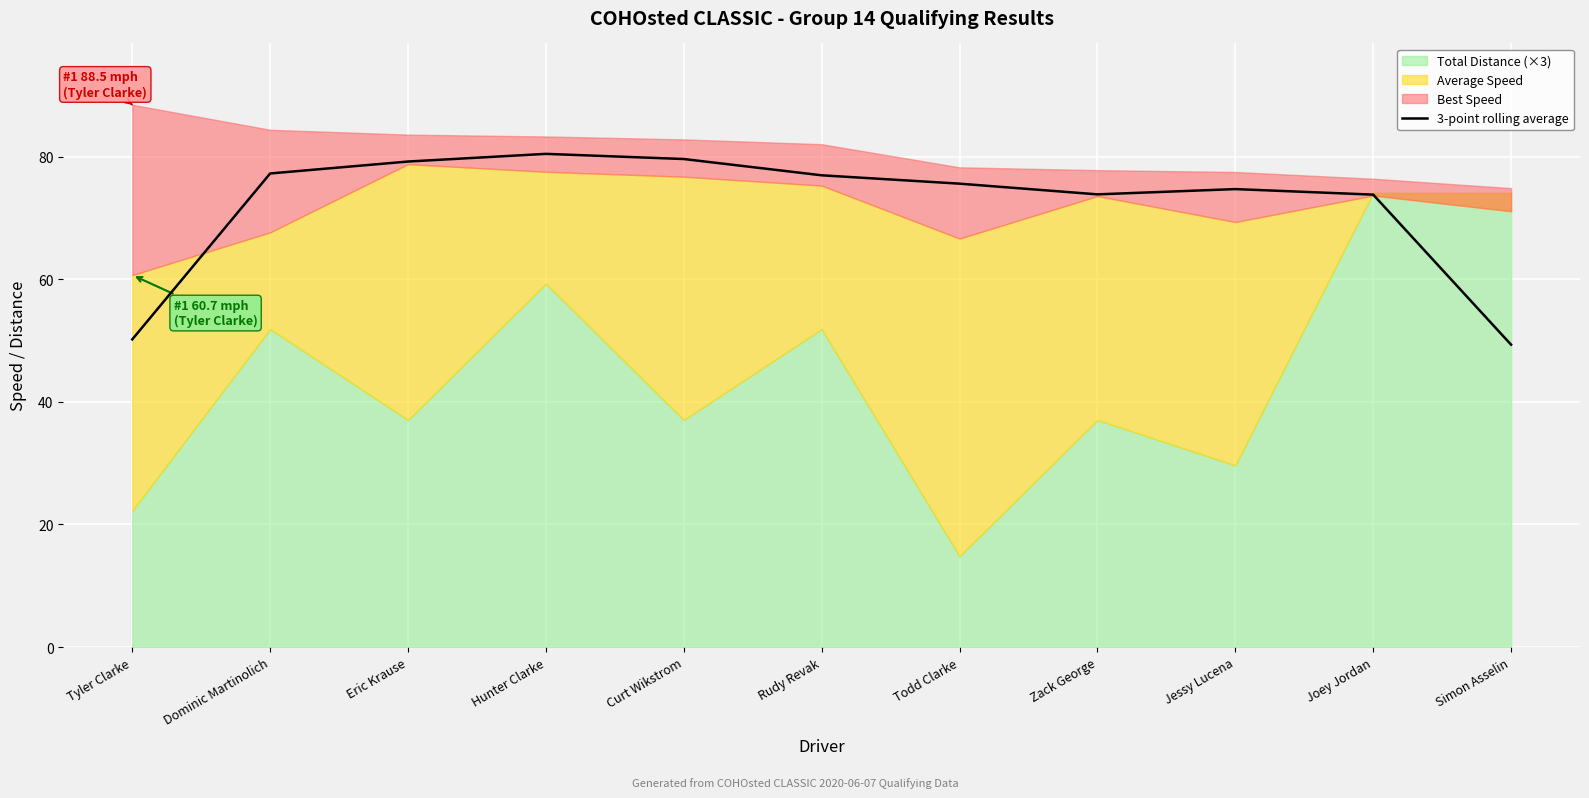

True or false: the data shows 77.0 at Rudy Revak.

True